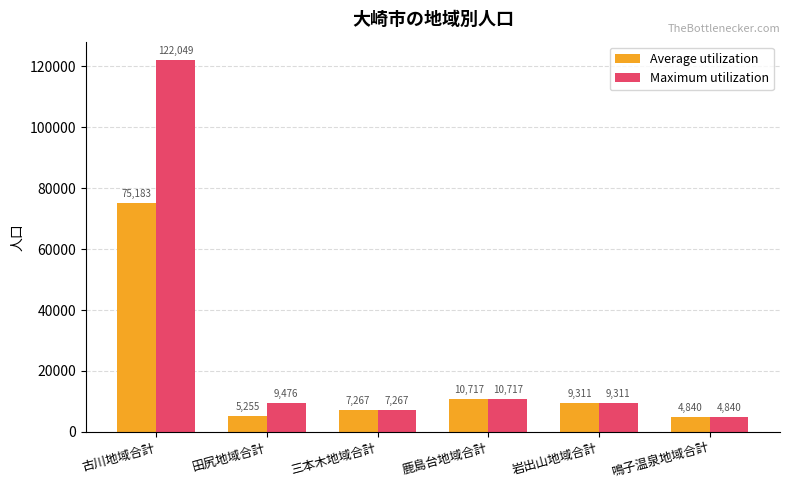

Which series has the largest total across all categories?

Maximum utilization